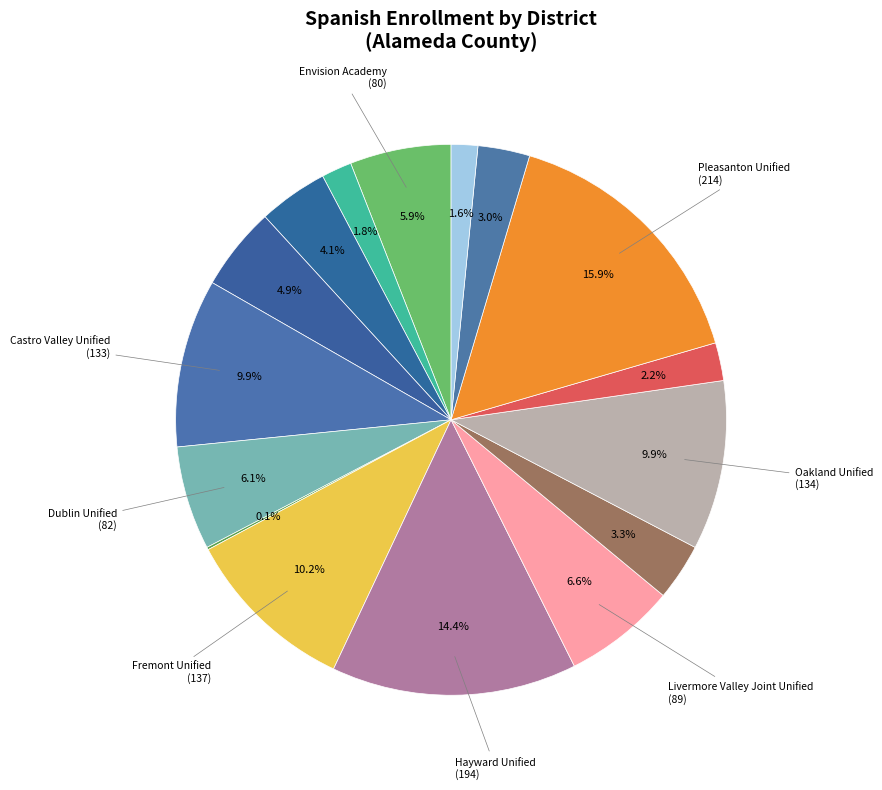

To the nearest percent, what is the average slice percentage?

6%